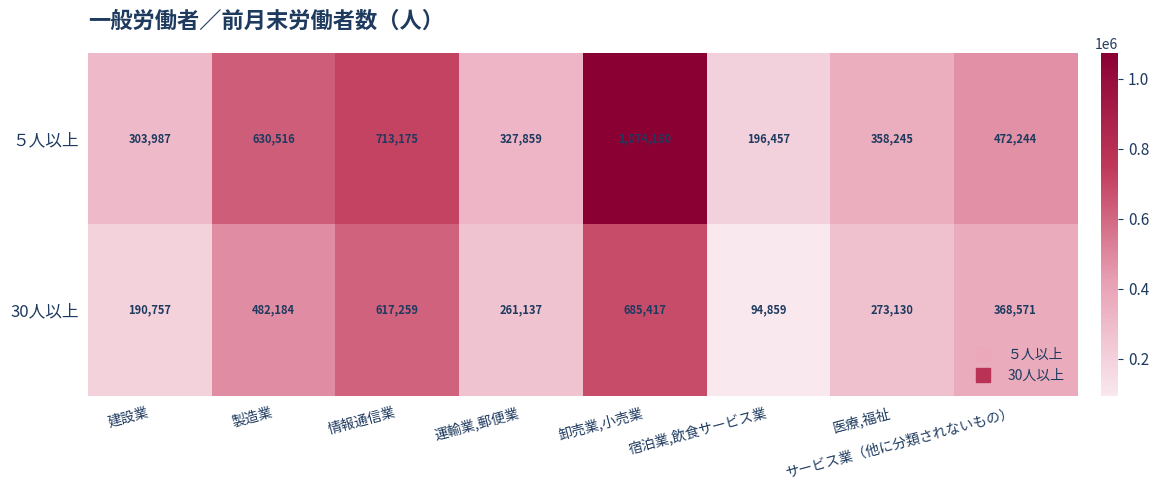

Between 製造業 and 宿泊業,飲食サービス業, which series saw the biggest shift?

５人以上